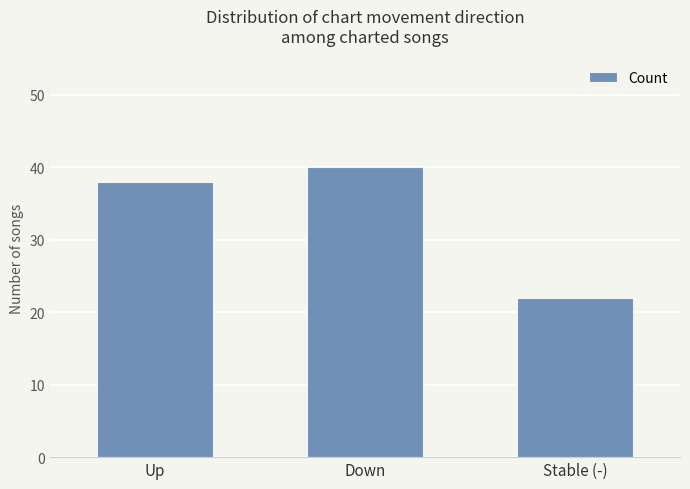

At which category does the chart reach its minimum across all series?

Stable (-)